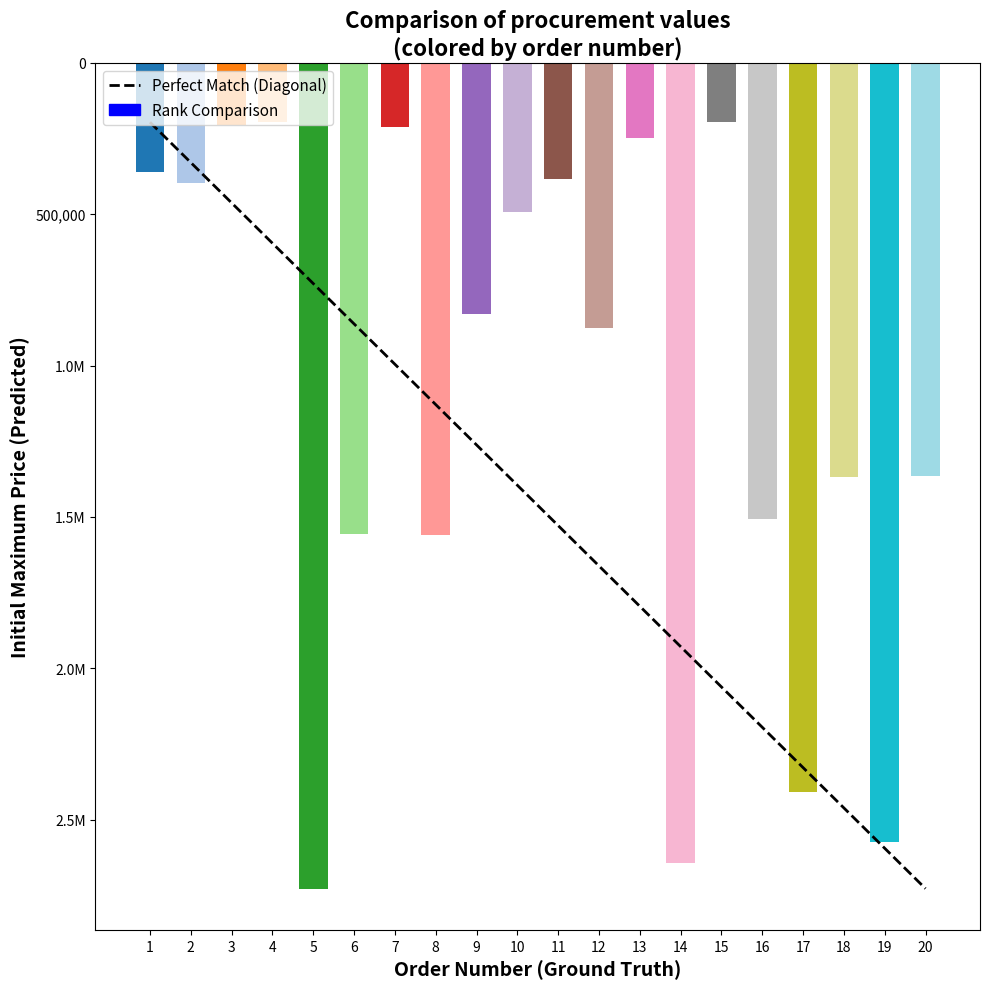

Does the chart contain stacked bars?

No